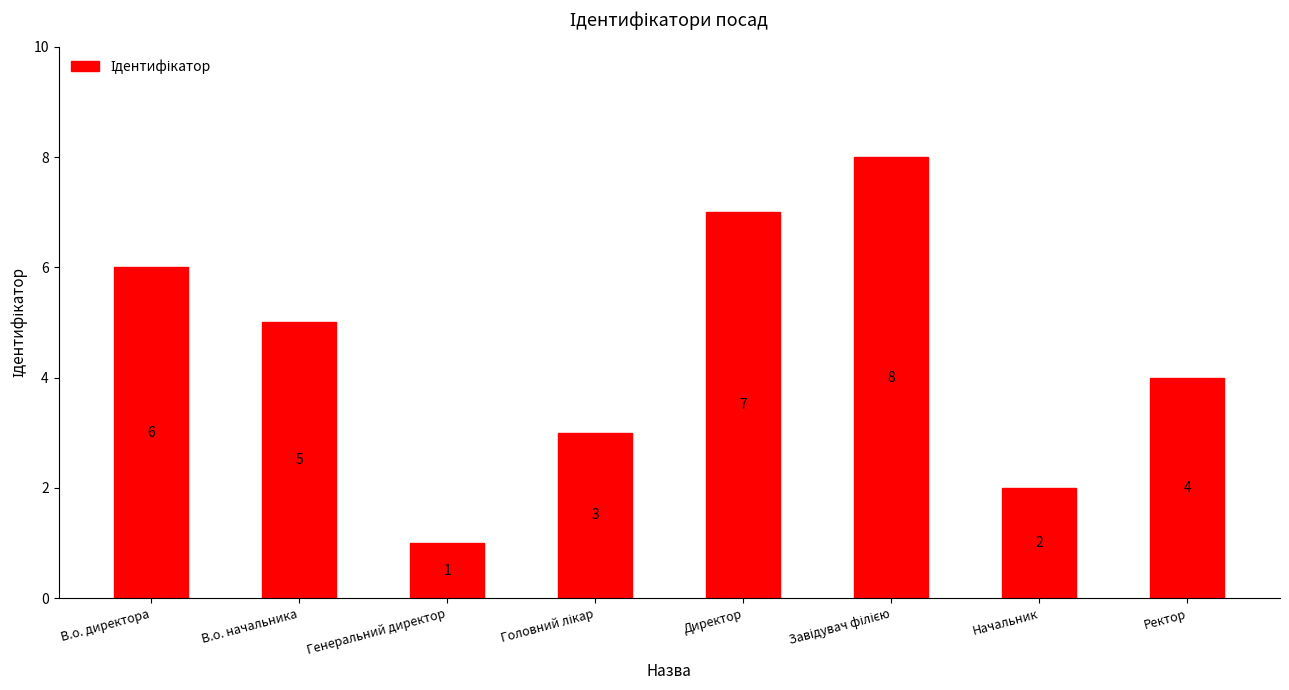

What is the change in value from В.о. директора to Генеральний директор?

-5